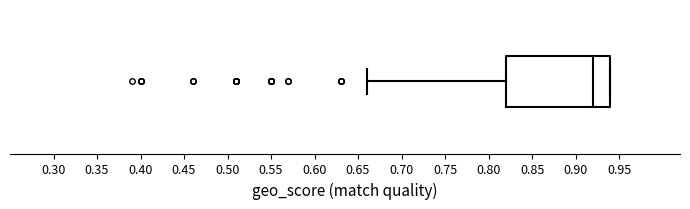

Read this box plot against the x-axis: the position of the median line, the range covered by the box, and the ends of both whiskers. The values are not printed on the chart, so give them approximately, as read against the axis.

median 0.92, box 0.82 to 0.94, whiskers 0.66 to 0.94